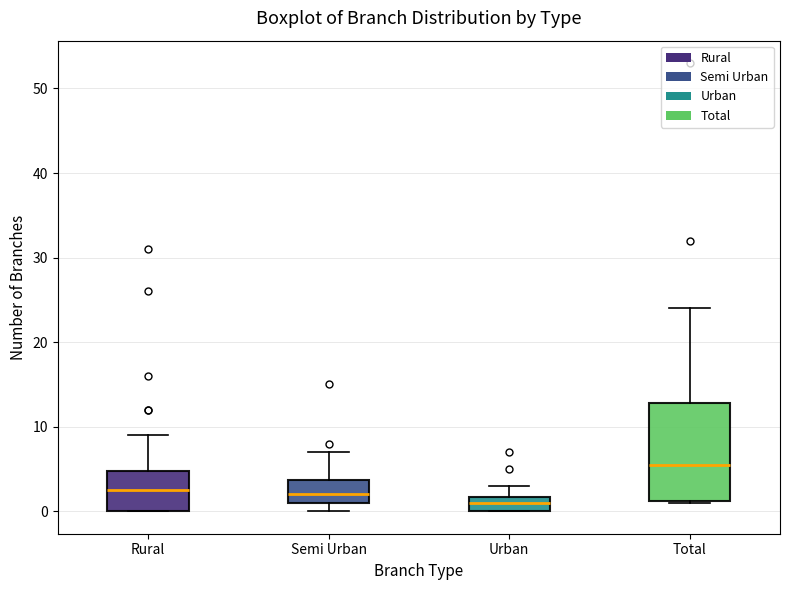

Reading left to right, read every box against the y-axis: the position of its median line, the range the box covers, and the ends of its whiskers. The values are not printed on the chart, so give them approximately, as read against the axis.

Rural: median 3, box 0 to 5, whiskers 0 to 9
Semi Urban: median 2, box 1 to 4, whiskers 0 to 7
Urban: median 1, box 0 to 2, whiskers 0 to 3
Total: median 6, box 1 to 13, whiskers 1 to 24